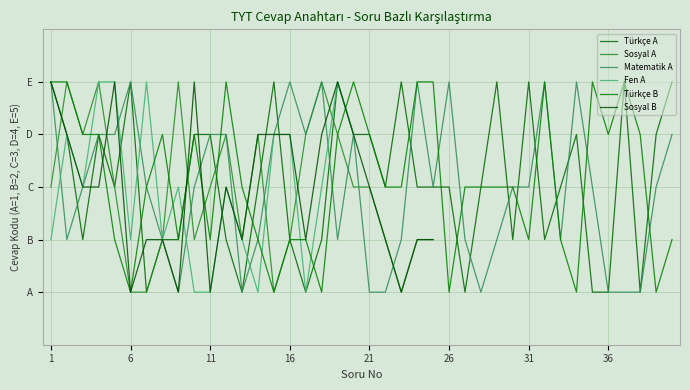

Which has a higher value, 36 or 24?

36